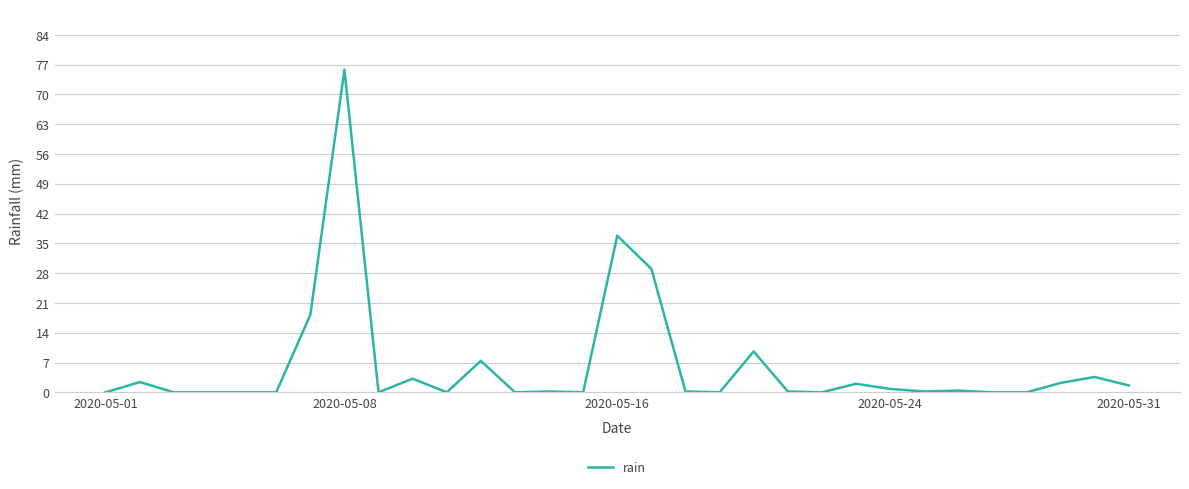

What is the difference between the maximum and minimum values?

75.8